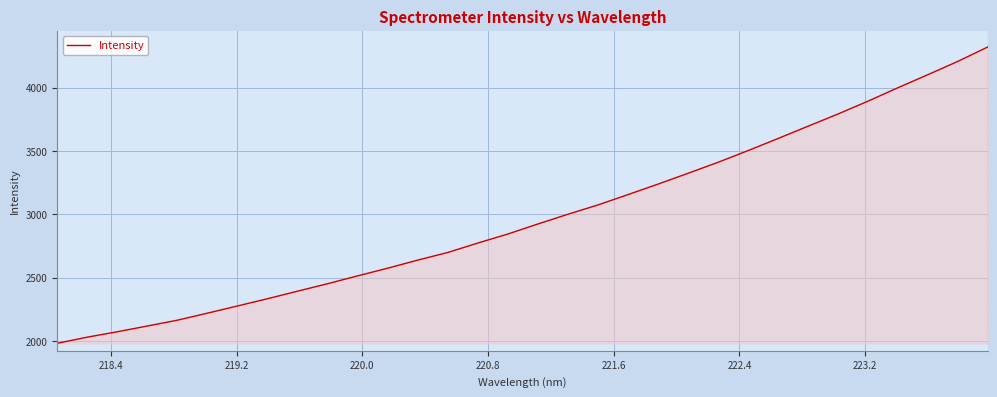

What is the greatest value displayed?

4320.0